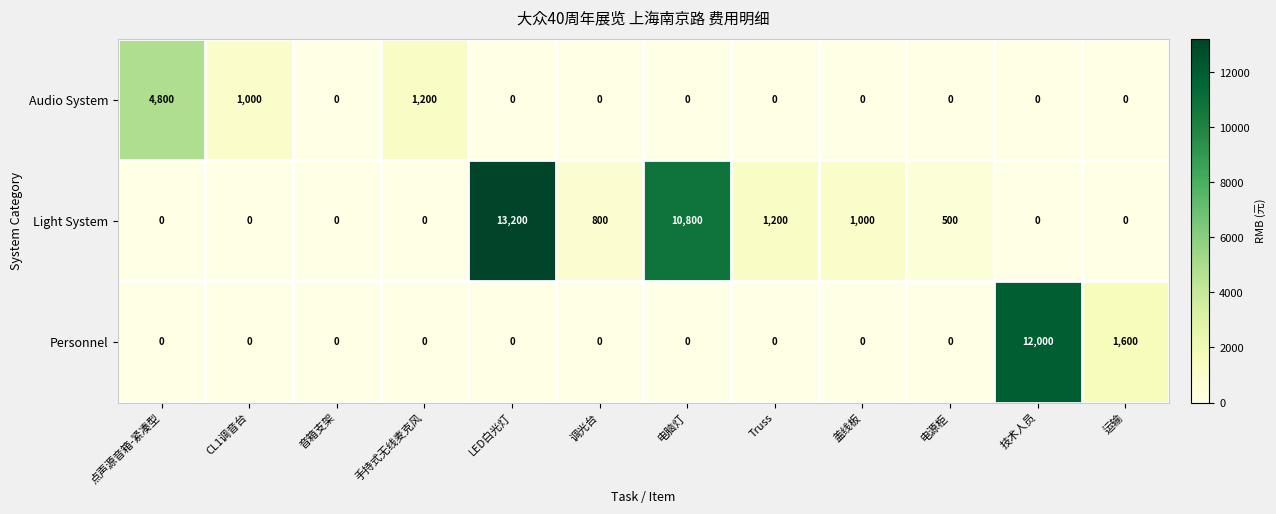

Which series has the widest spread of values?

Light System